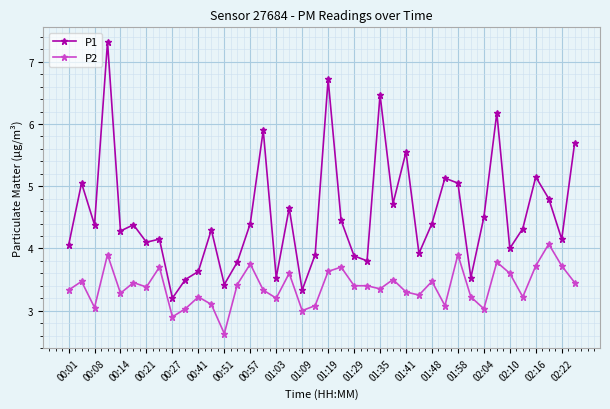

True or false: P1 and P2 cross at least once.

False